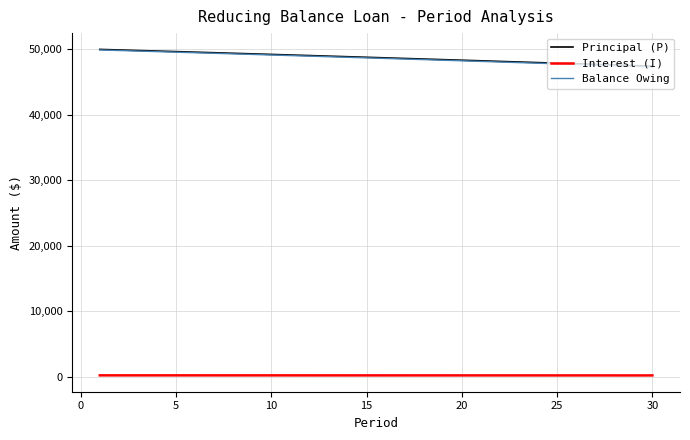

How many lines are shown in the chart?

3